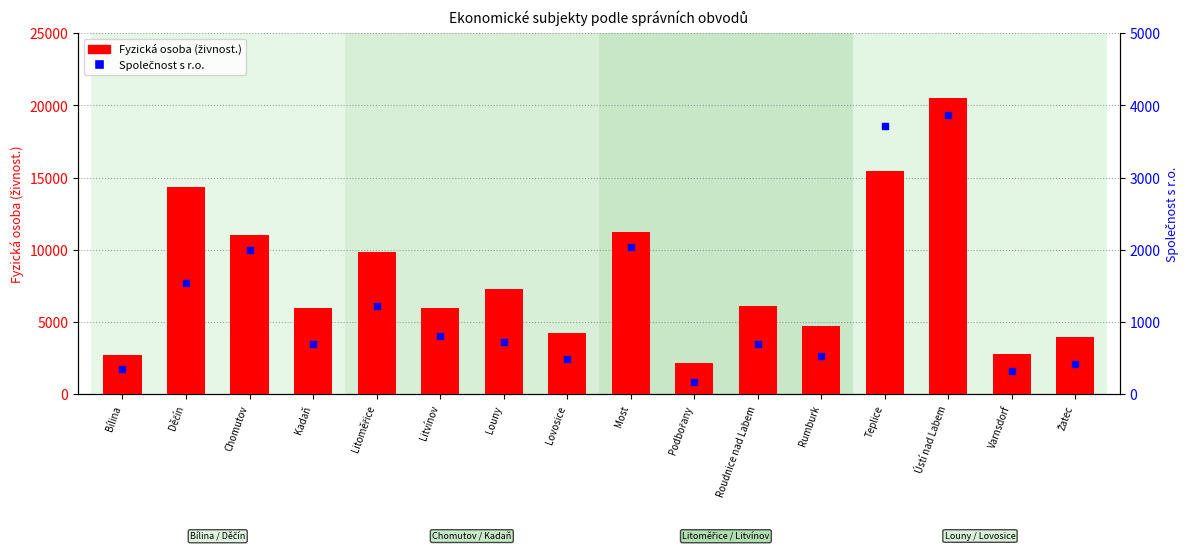

At how many categories does at least one series exceed 11599?

3